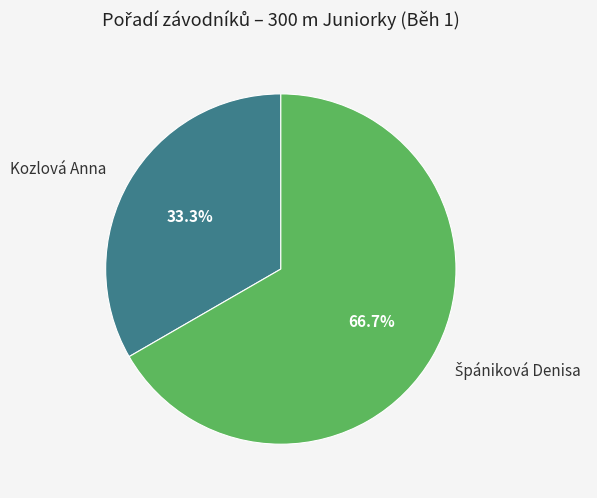

Is it true that Kozlová Anna is 42% of the pie?

False